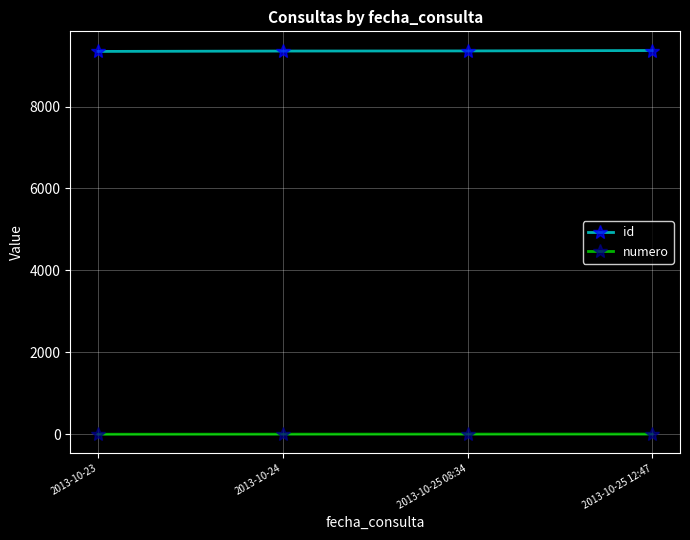

True or false: id and numero cross at least once.

False